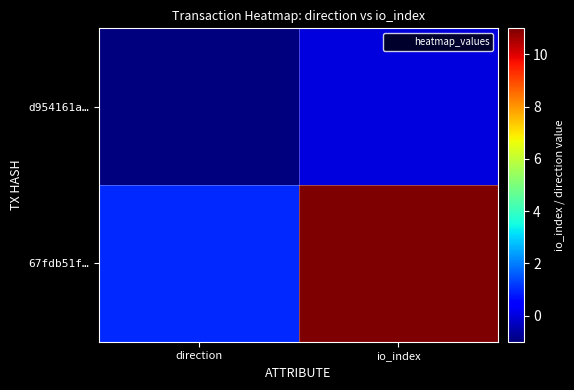

Rank the series by their maximum value, from lowest to highest.

d954161a…, 67fdb51f…